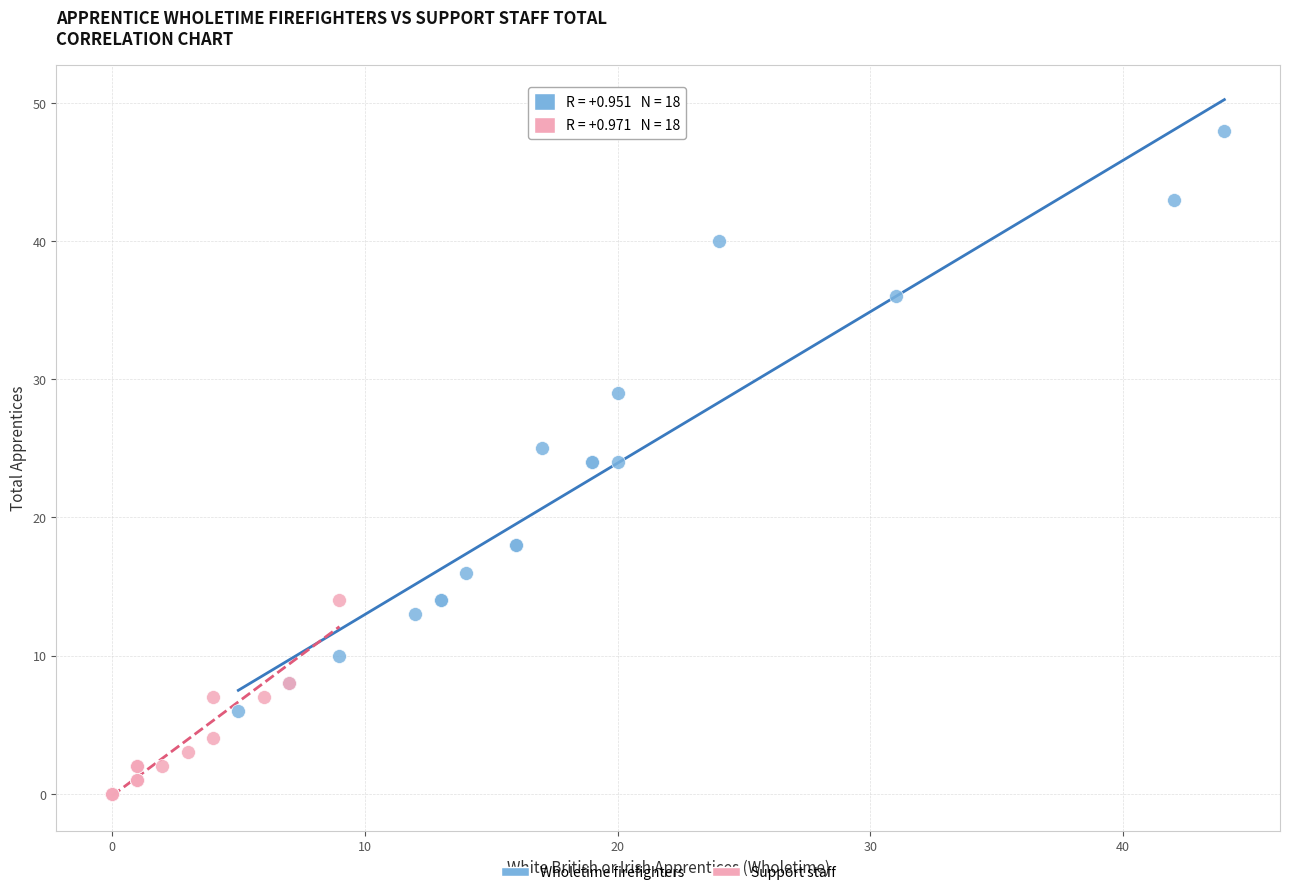

Which series has the largest Y range (max minus min)?

Wholetime firefighters